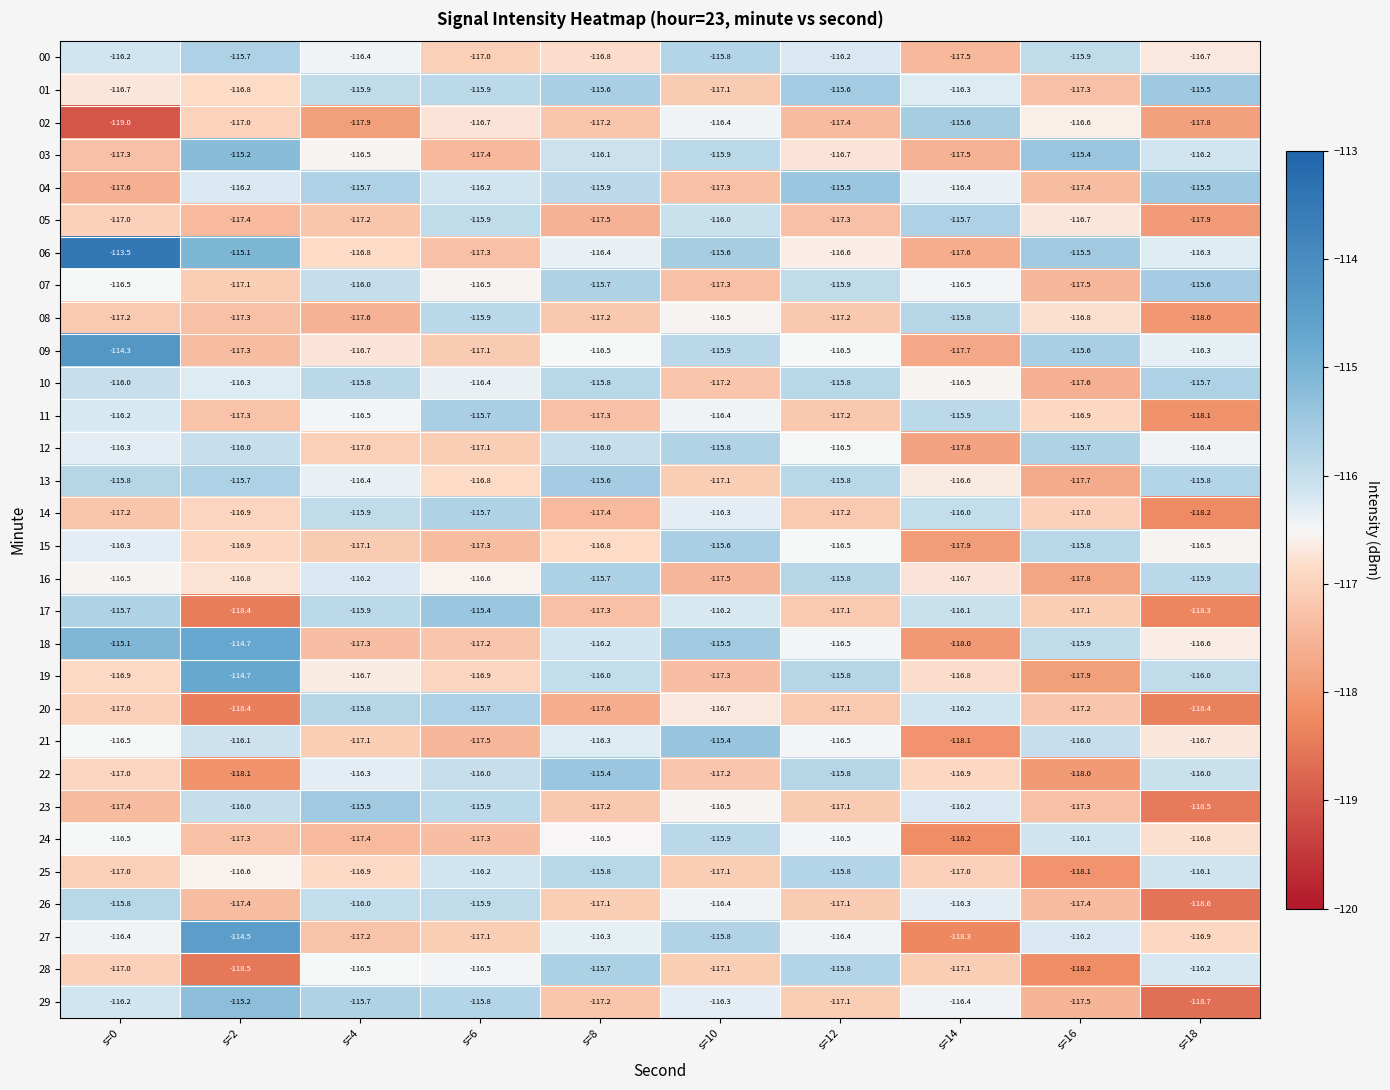

What is the spread (max minus min) of values at s=16?

2.8